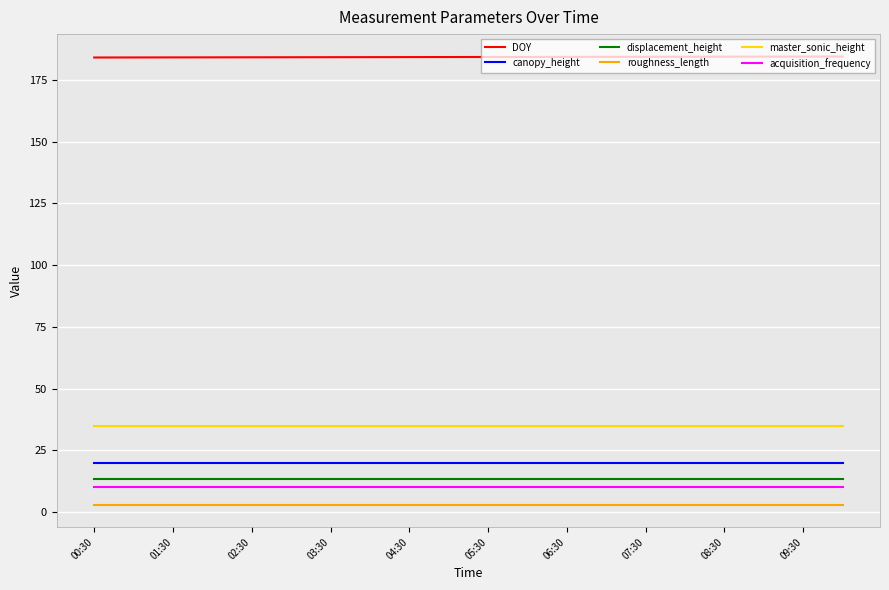

What is the lowest value of the acquisition_frequency series?

10.0